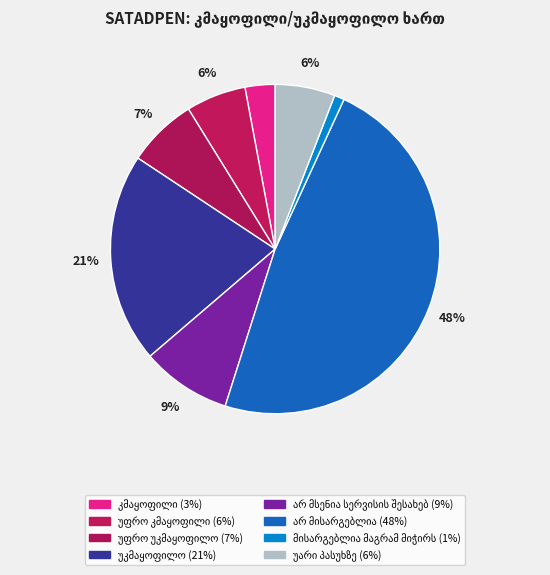

What is the ratio of the value at უარი პასუხზე to the value at უფრო უკმაყოფილო?

0.9